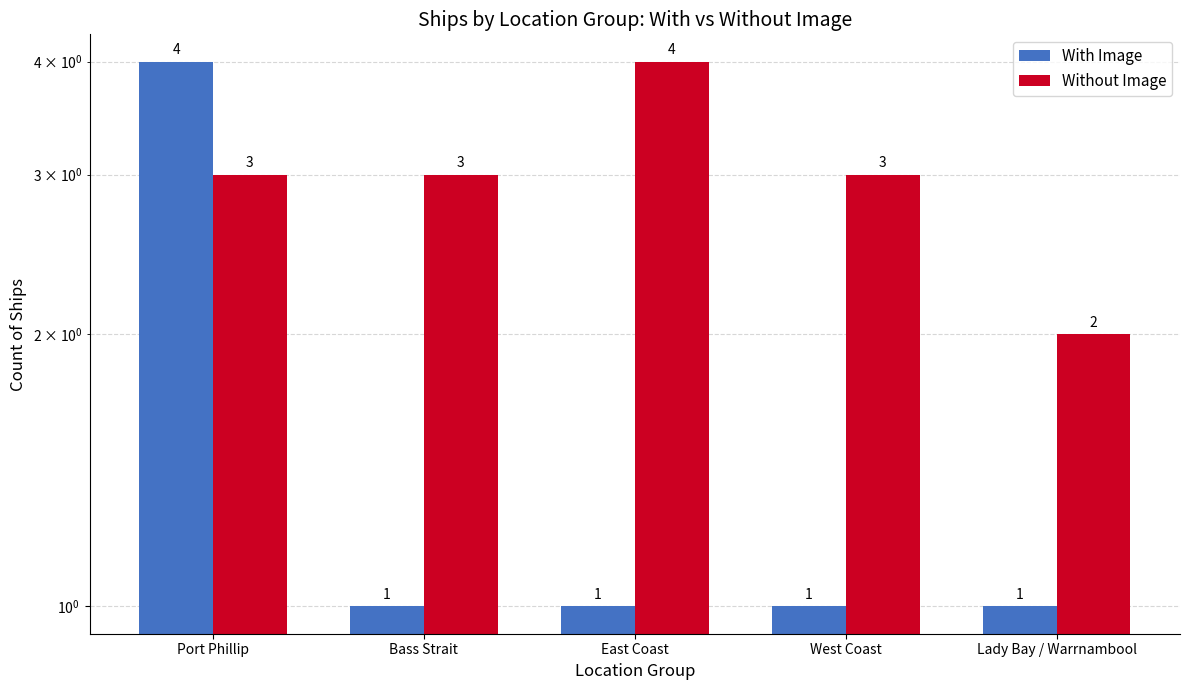

What is the sum of the Without Image values at West Coast and Lady Bay / Warrnambool?

5